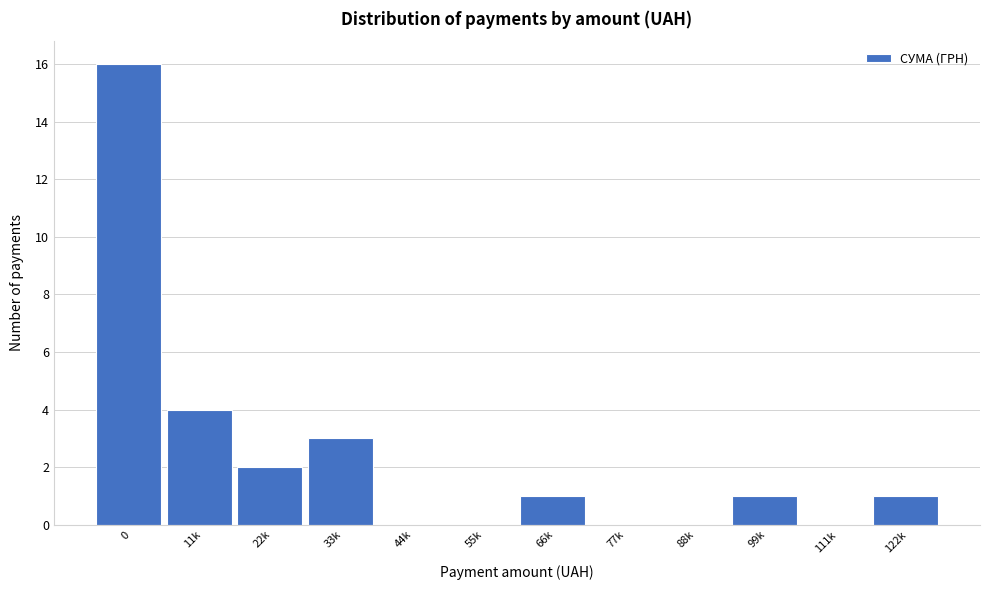

Reading left to right, transcribe all the data shown in this chart.

0=16	11k=4	22k=2	33k=3	44k=0	55k=0	66k=1	77k=0	88k=0	99k=1	111k=0	122k=1